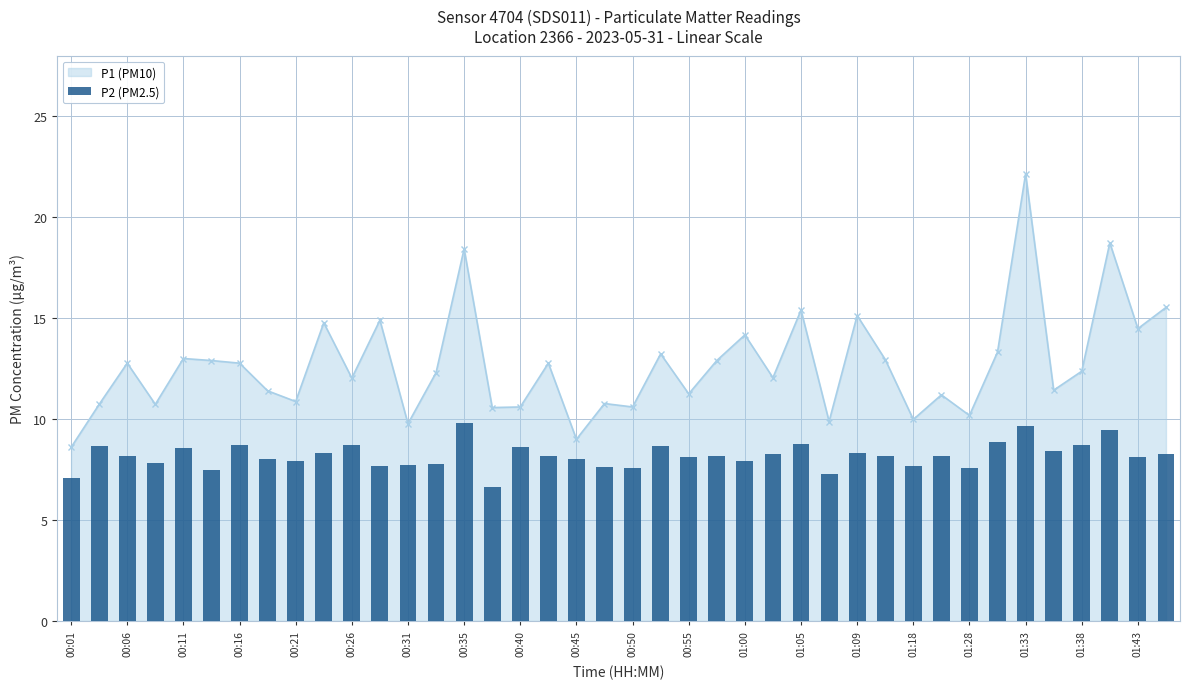

What is the value of the 18th bar from the left?

8.2